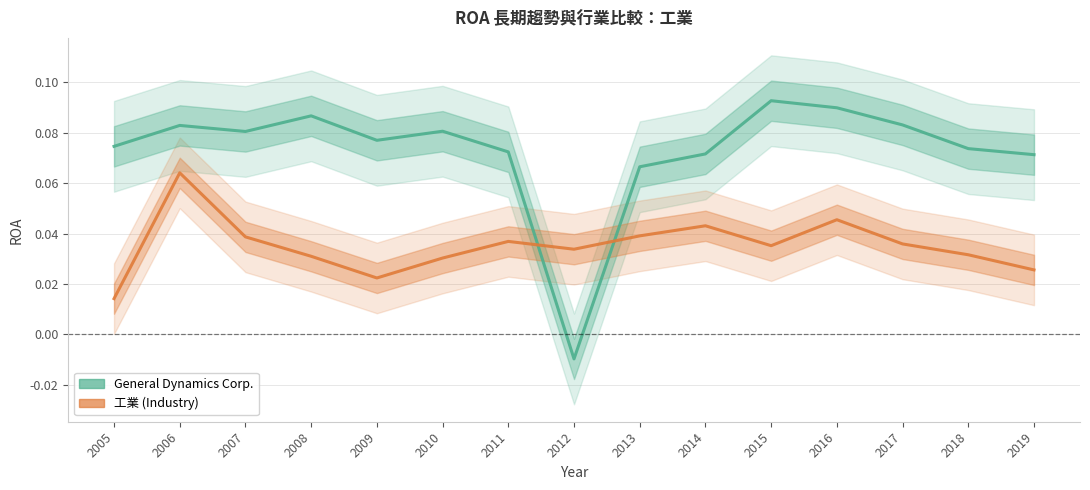

How many series are shown in this chart?

2